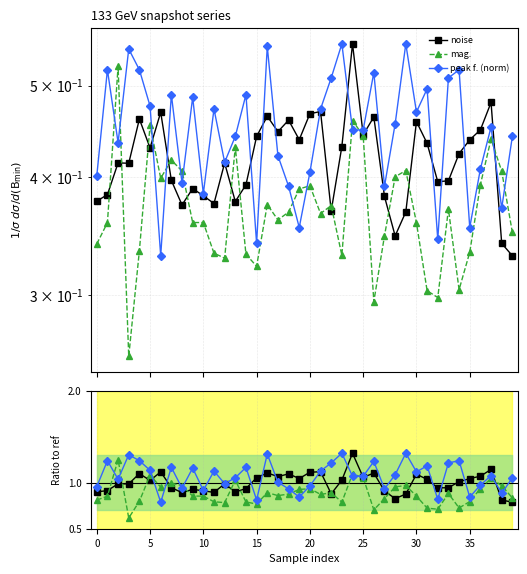

Count the number of categories in the chart.

40